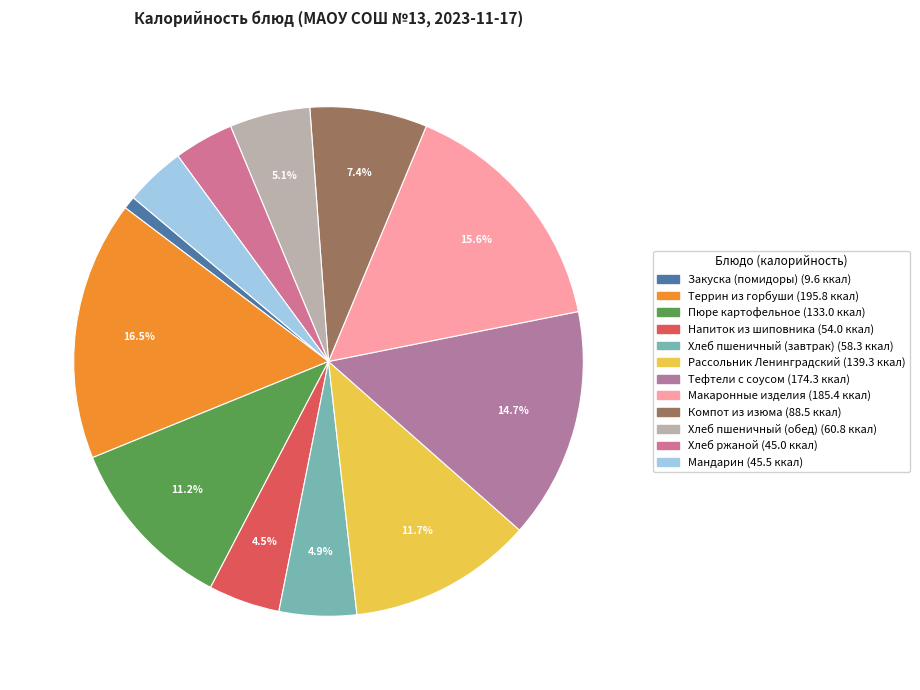

What portion of the pie excludes Террин из горбуши?

83.5%